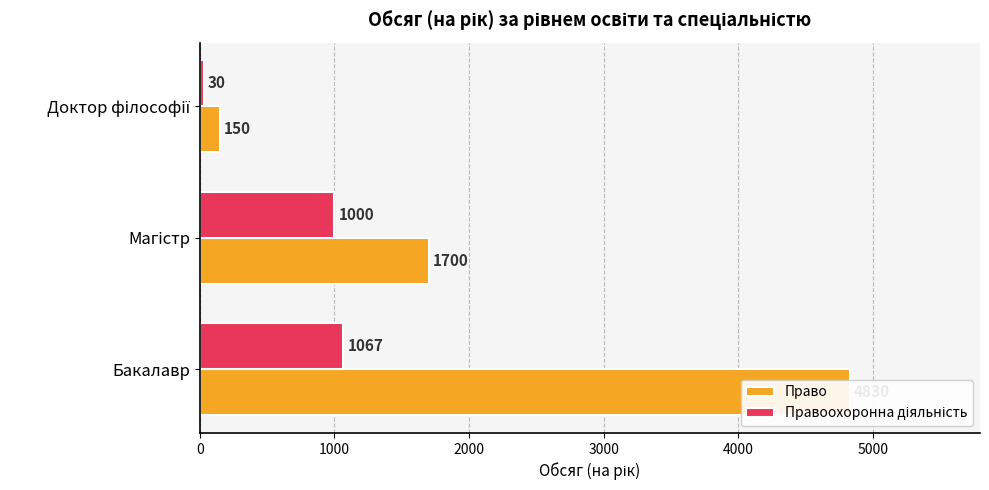

What is the average value of the Право series?

2227